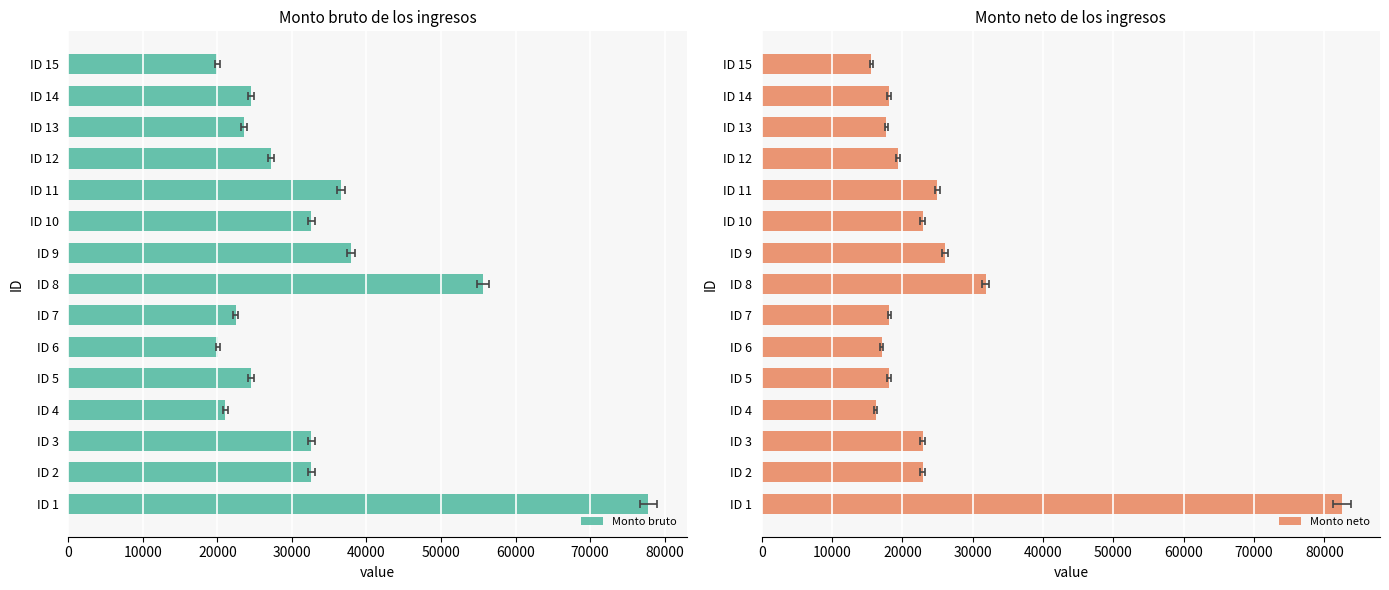

Reading left to right, list all the values displayed in this chart.

Monto bruto: 77812.0	32614.7	32614.7	21087.5	24516.9	20064.9	22483.5	55642.0	37947.7	32614.7	36614.4	27235.0	23587.5	24516.9	20007.4
Monto neto: 82495.4	22864.7	22864.7	16192.6	18101.7	17040.3	18156.6	31825.0	26073.8	22864.7	24973.9	19313.9	17732.0	18101.7	15558.6